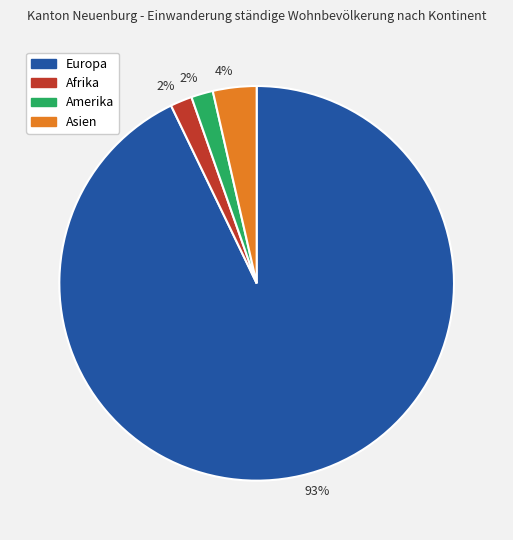

How many slices are in this pie chart?

4